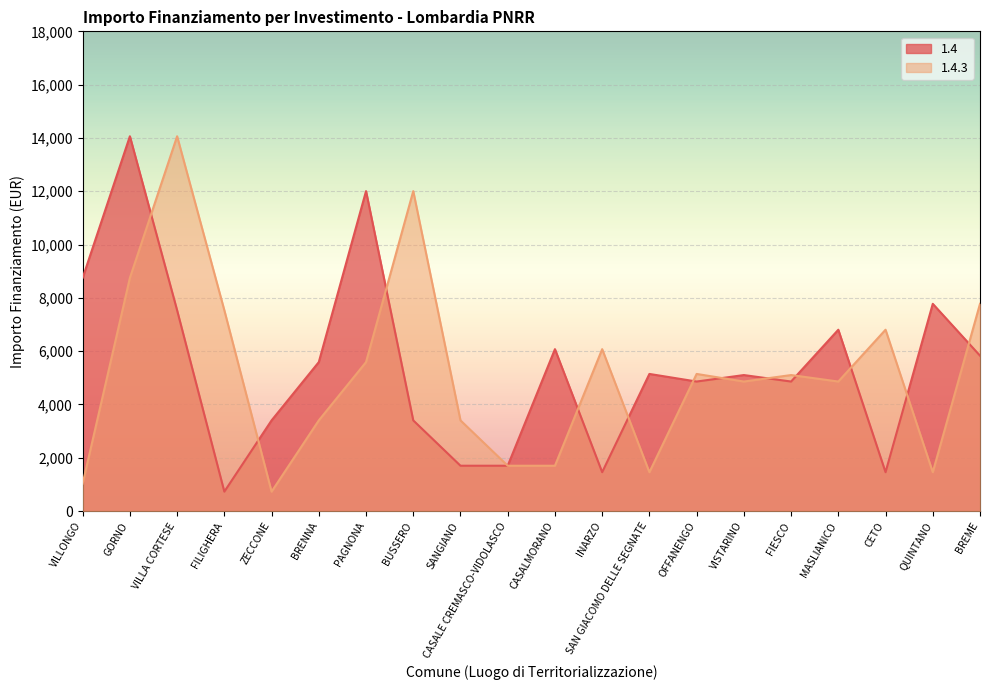

Reading right to left, transcribe all the data shown in this chart.

1.4: 5831	7776	1458	6804	4860	5103	4860	5145	1458	6075	1701	1701	3402	12005	5589	3402	729	7533	14063	8748
1.4.3: 7776	1458	6804	4860	5103	4860	5145	1458	6075	1701	1701	3402	12005	5589	3402	729	7533	14063	8748	1029